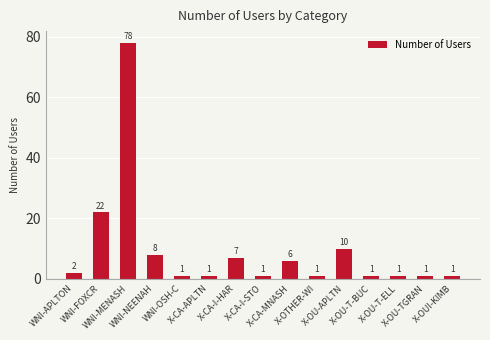

What is the maximum value shown in the chart?

78